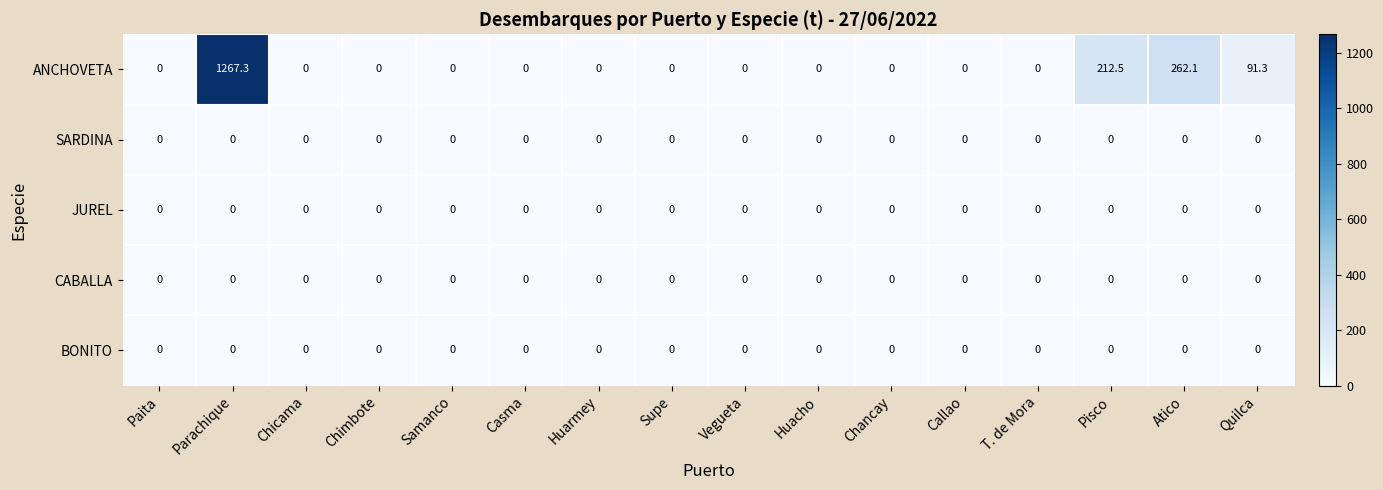

What is the greatest value displayed?

1267.3